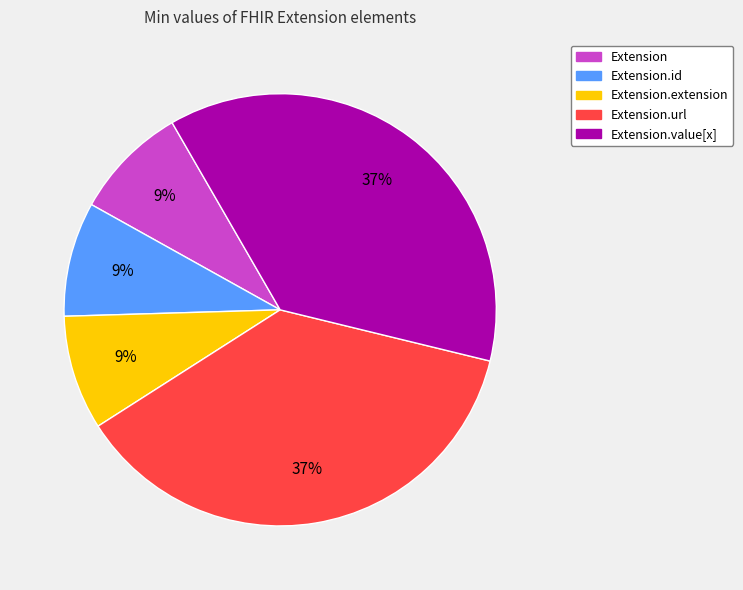

Is there a majority slice in this chart?

No